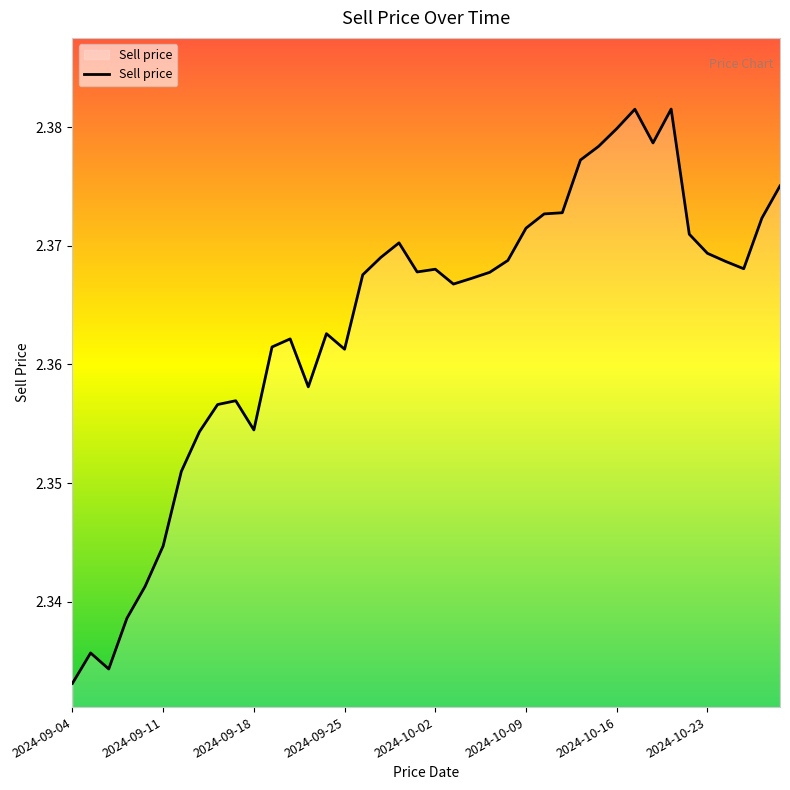

How many lines are shown in the chart?

1